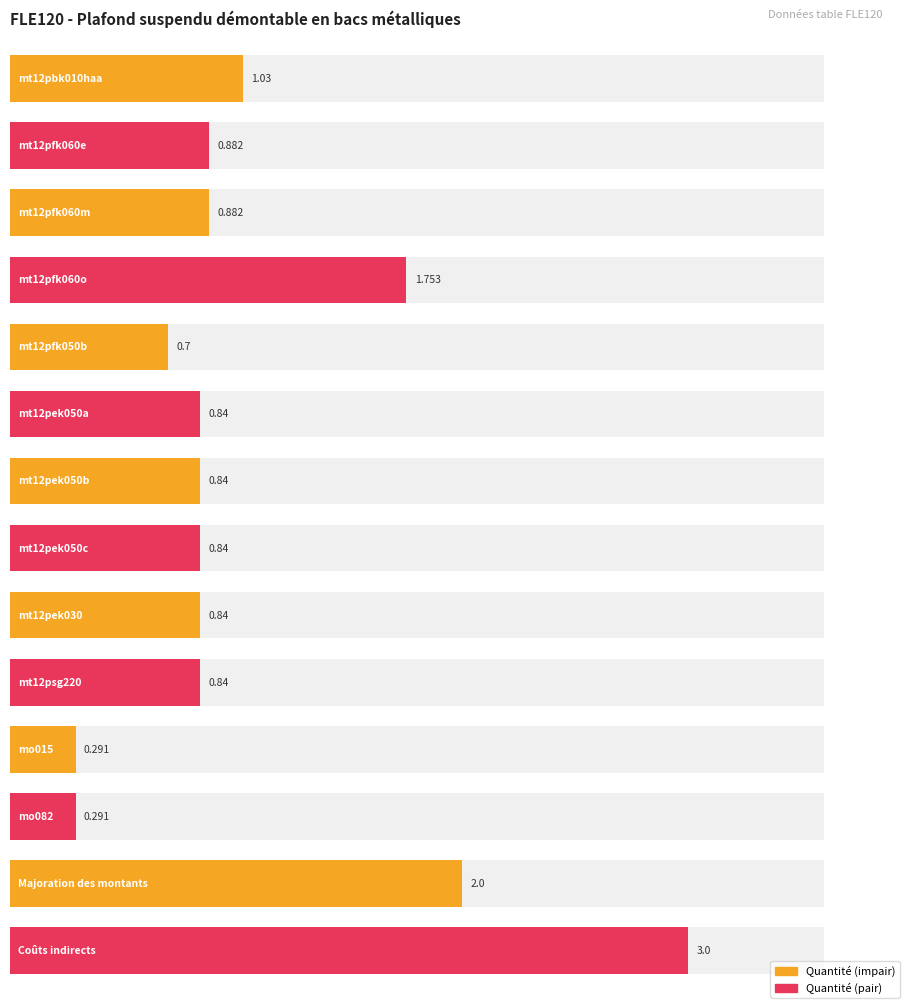

Reading right to left, extract all data points from this chart.

3.0	2.0	0.3	0.3	0.8	0.8	0.8	0.8	0.8	0.7	1.8	0.9	0.9	1.0